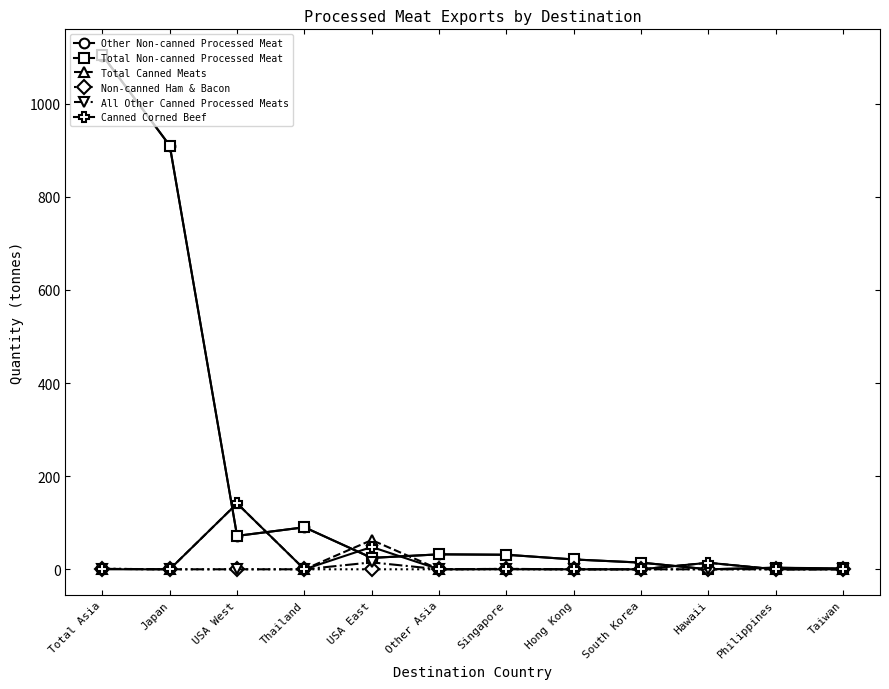

Does the chart have visible grid lines?

No